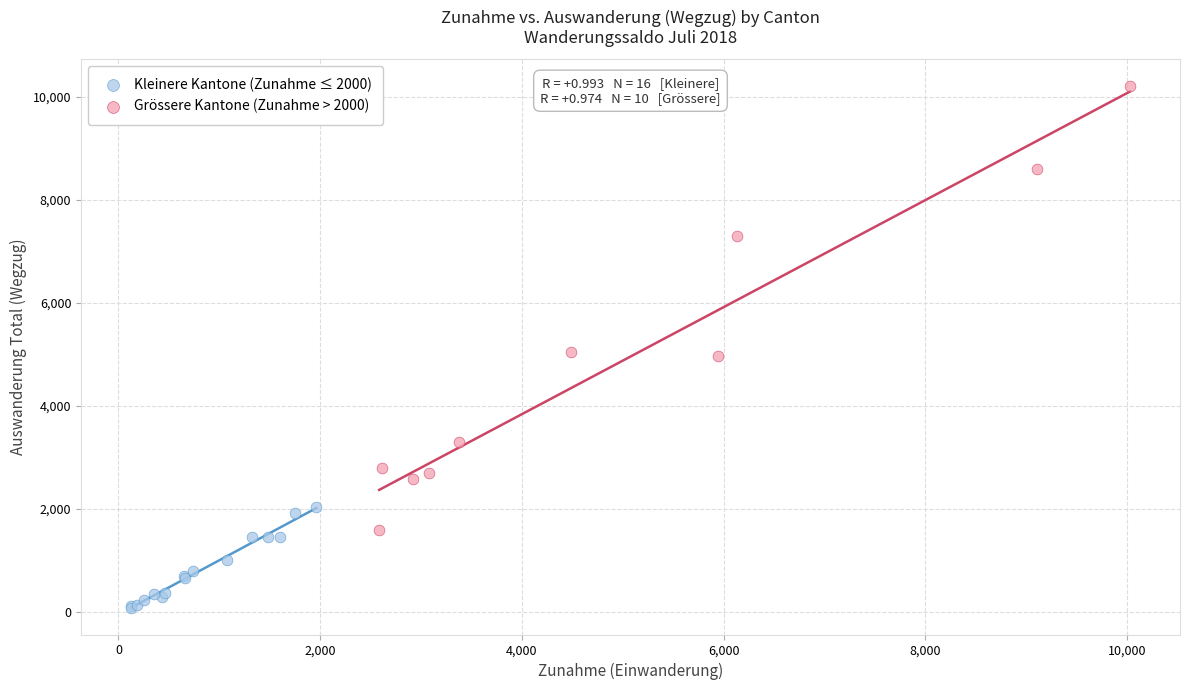

Which series has the largest Y range (max minus min)?

Grössere Kantone (Zunahme > 2000)